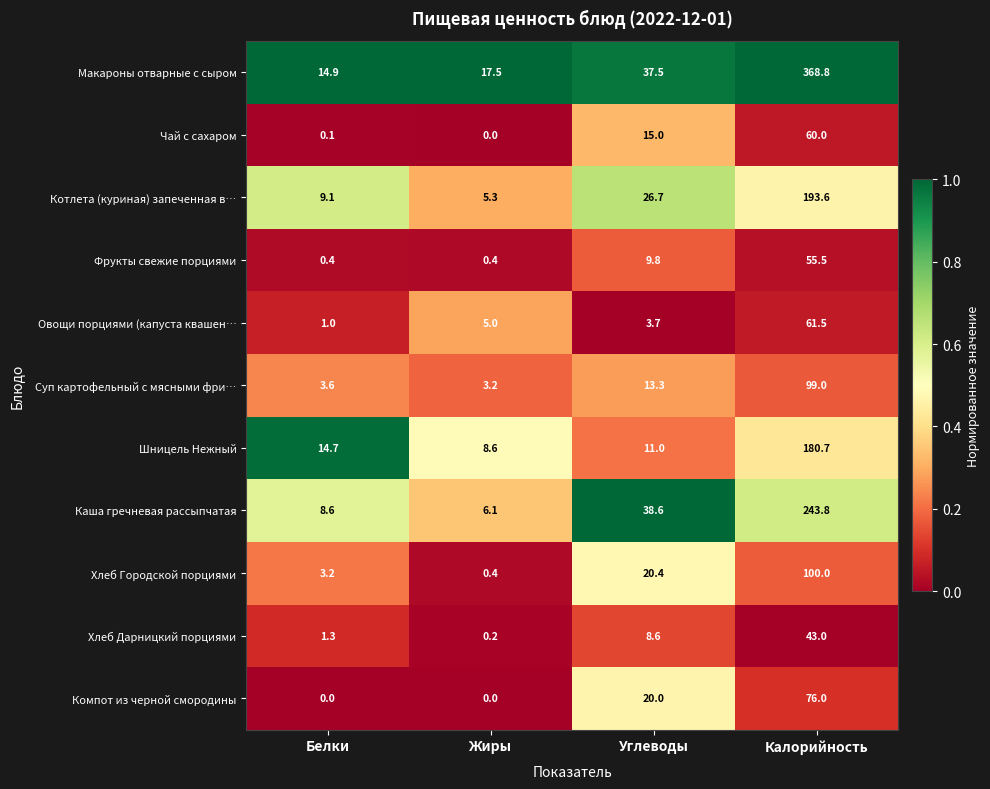

Which series has the largest total across all categories?

Макароны отварные с сыром